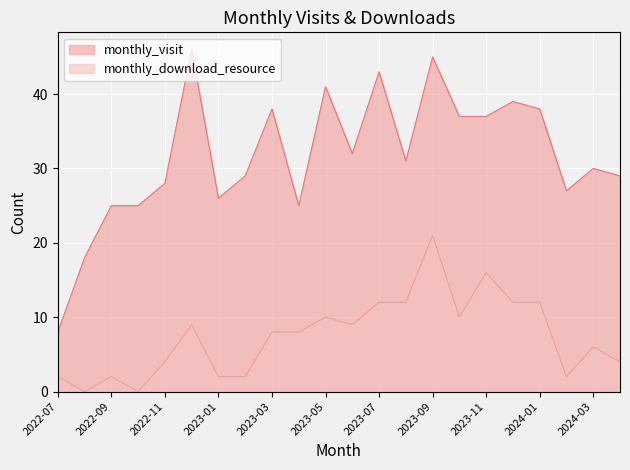

True or false: monthly_download_resource and monthly_visit cross at least once.

False